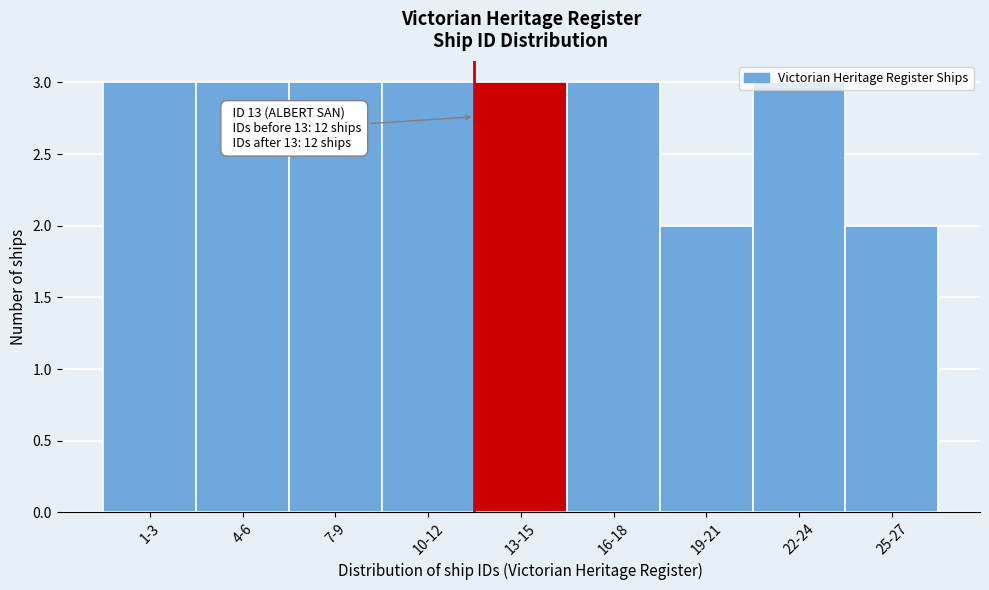

What is the maximum value shown in the chart?

3